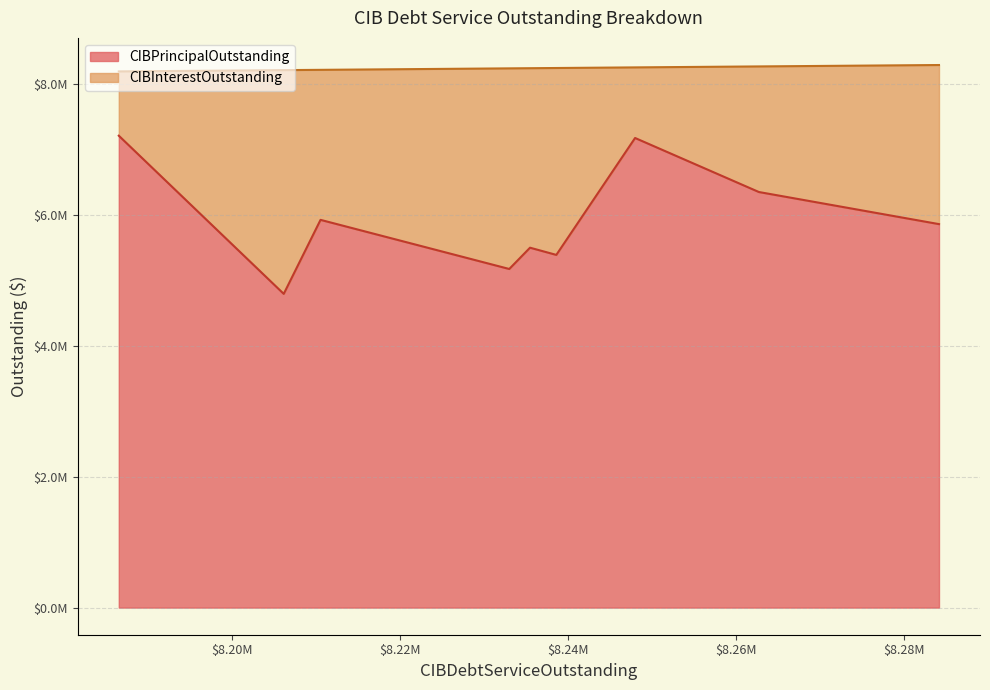

What is the difference between the maximum and minimum values in the CIBPrincipalOutstanding series?

2415000.0